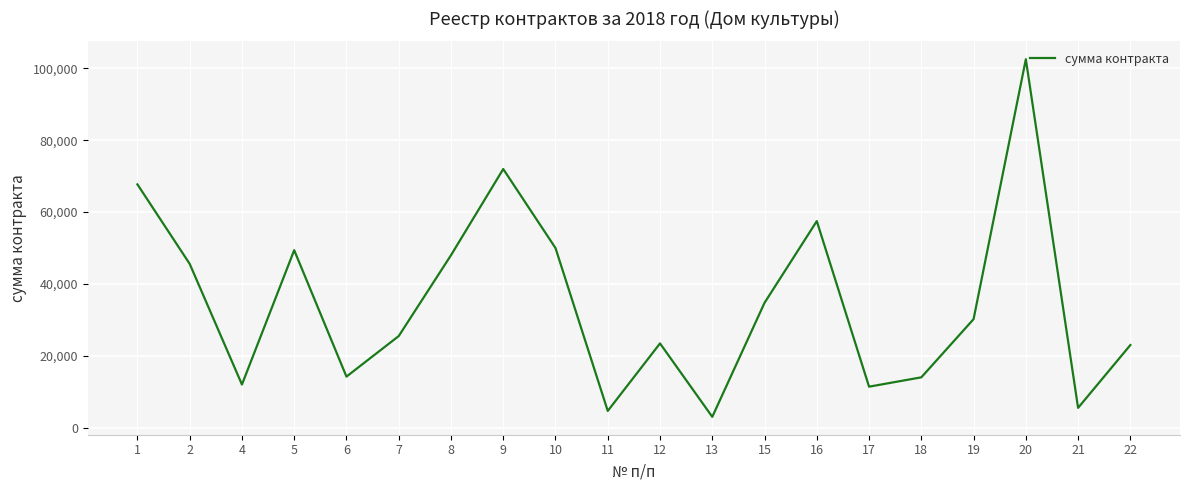

At which category does the data reach its first local valley?

4